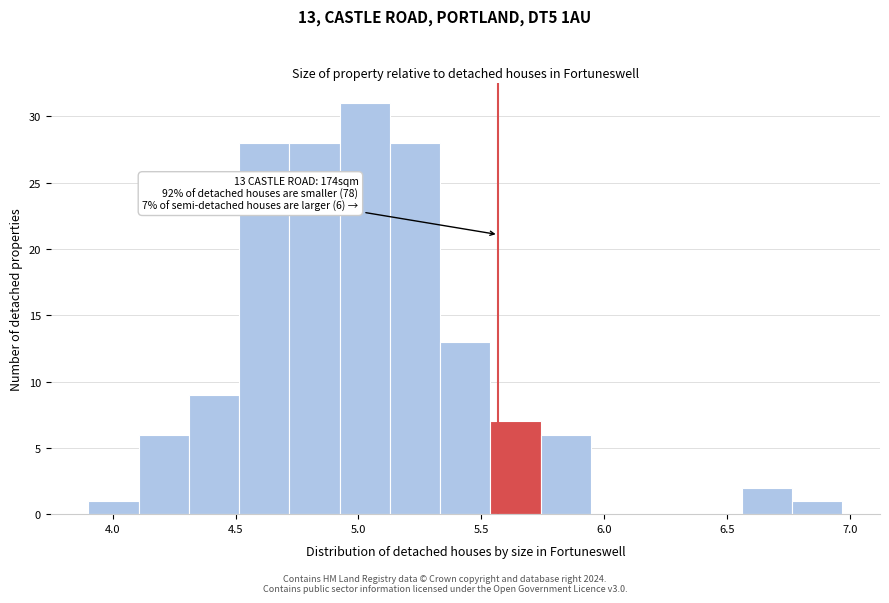

Which range on the x-axis has the tallest bar?

4.90 to 5.15